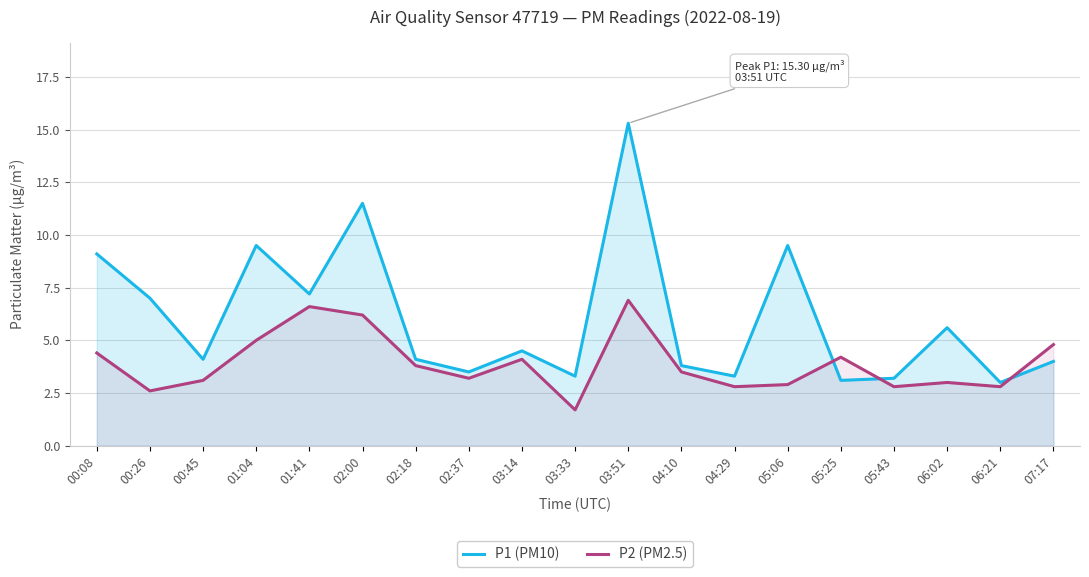

Rank the series by their maximum value, from lowest to highest.

P2 (PM2.5), P1 (PM10)